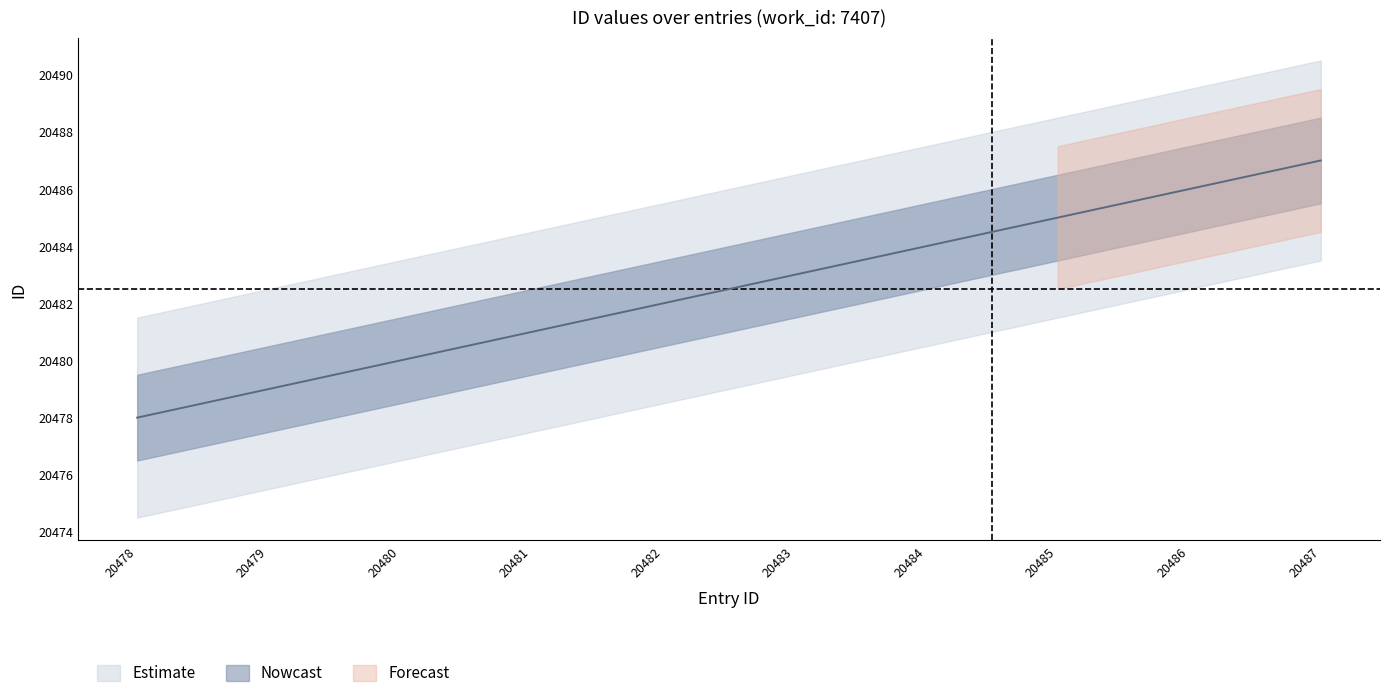

True or false: the data shows 20487 at 20487.

True